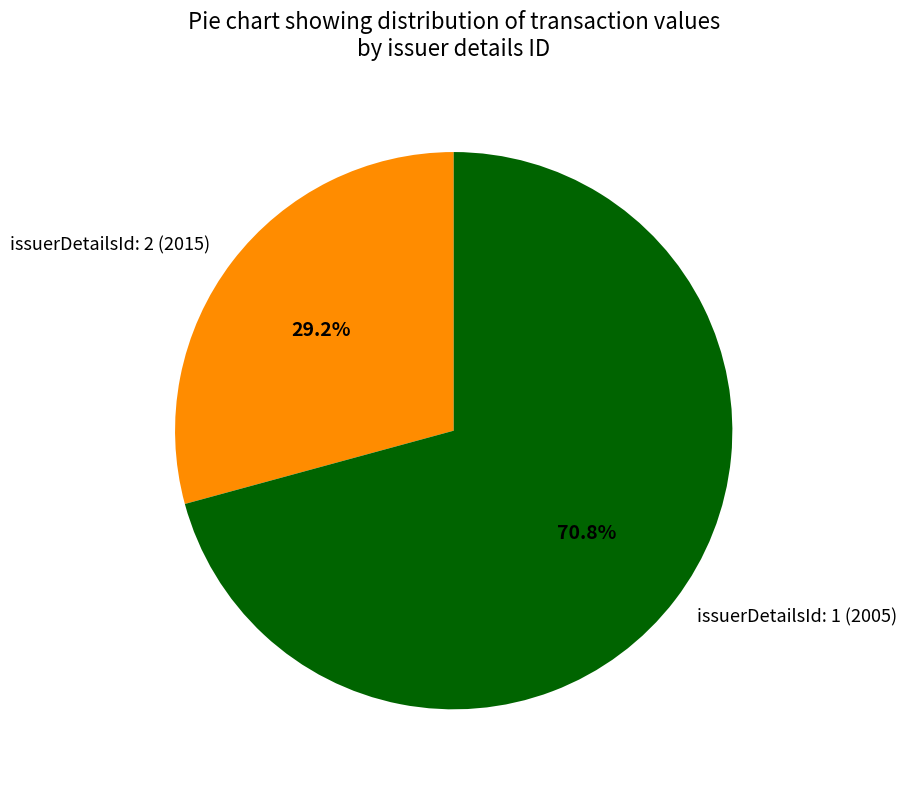

To the nearest percent, what portion does issuerDetailsId: 1 (2005) represent?

71%